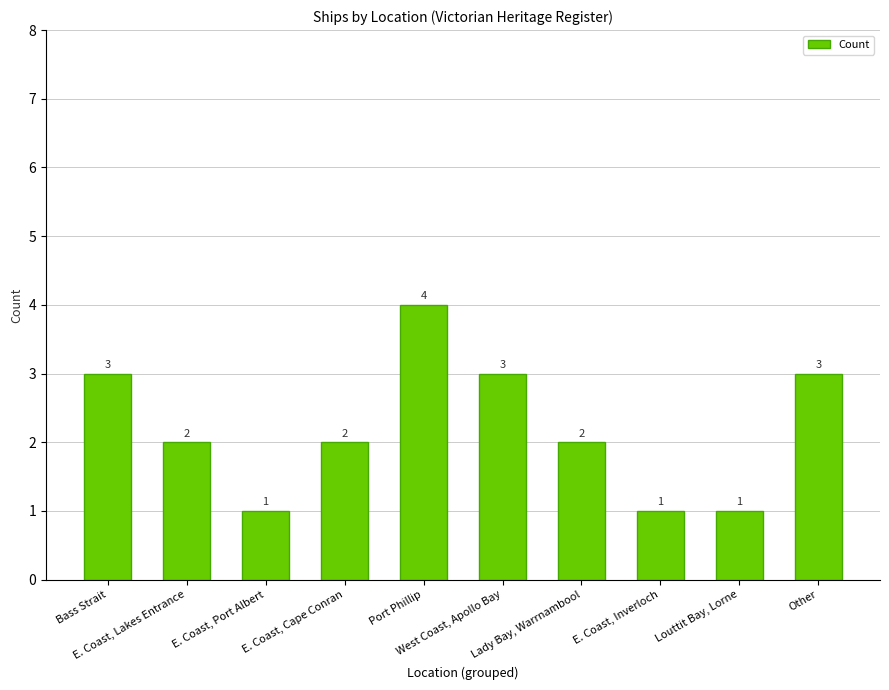

At which category does the chart reach its peak across all series?

Port Phillip